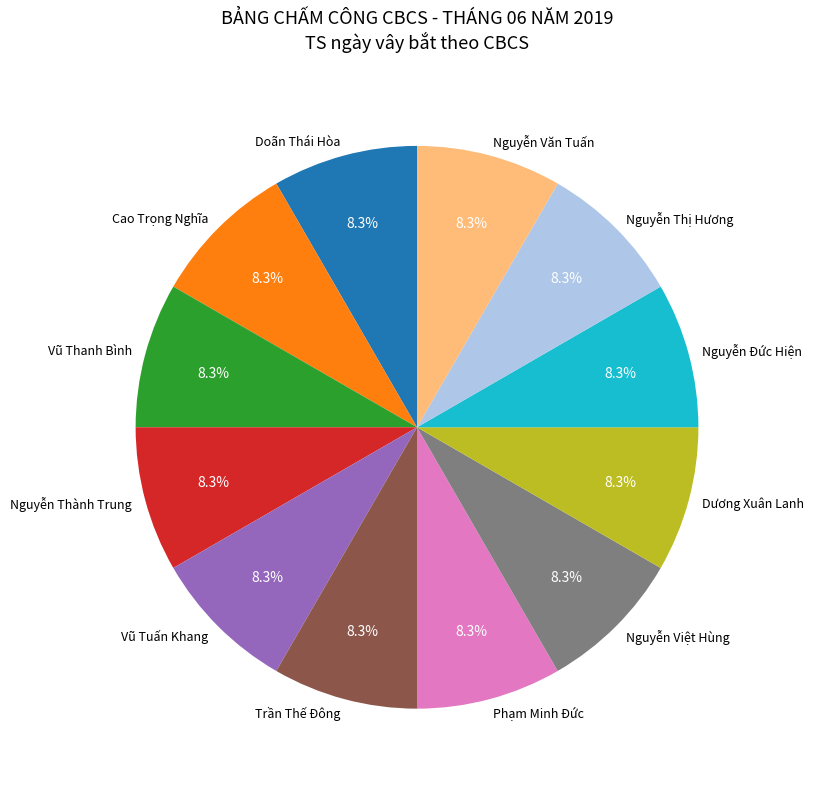

Is the sum of Dương Xuân Lanh and Cao Trọng Nghĩa greater than half?

No